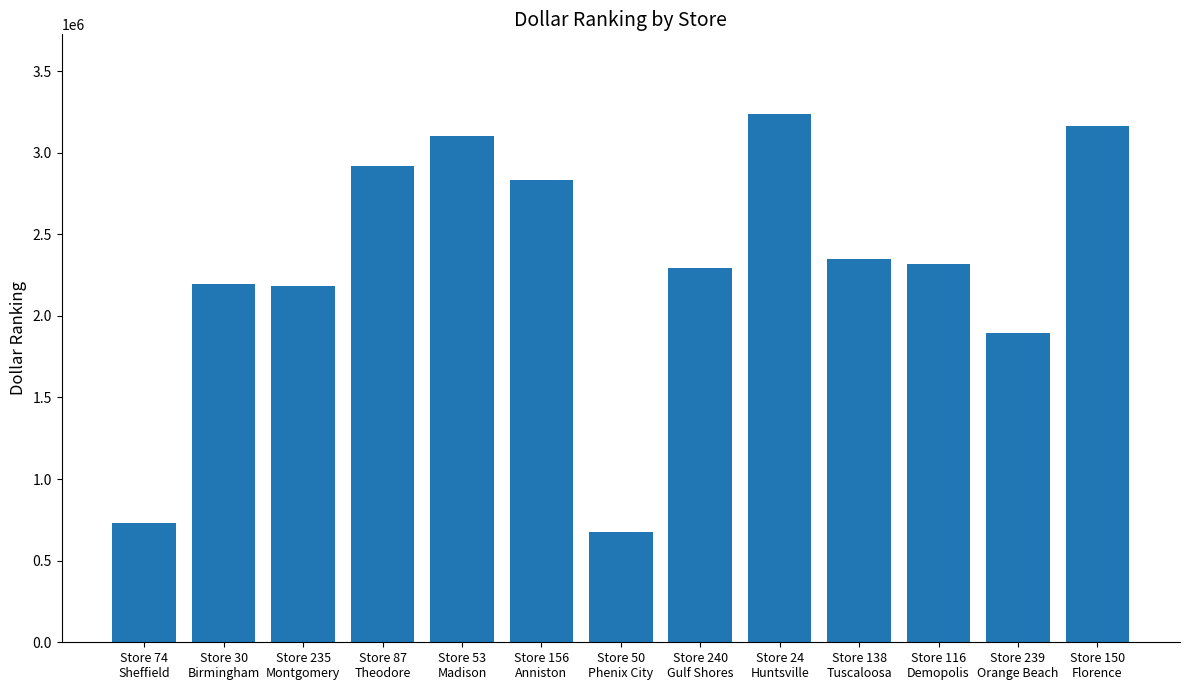

What is the approximate value at Store 30
Birmingham?

2195334.2